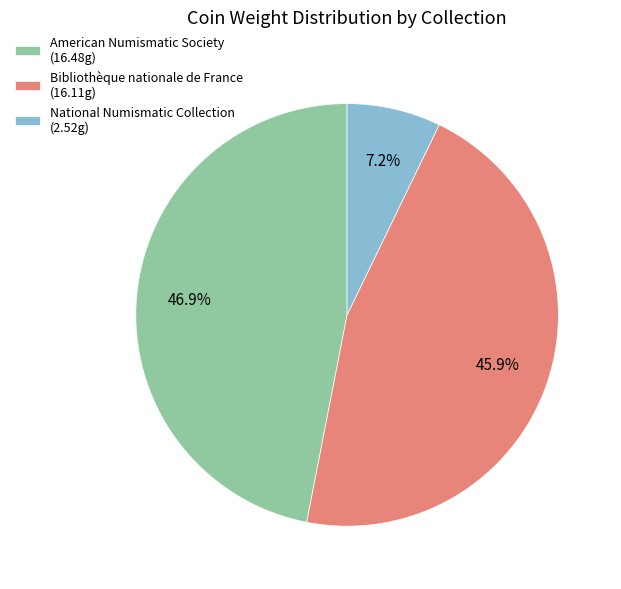

Does any single category account for the majority?

No